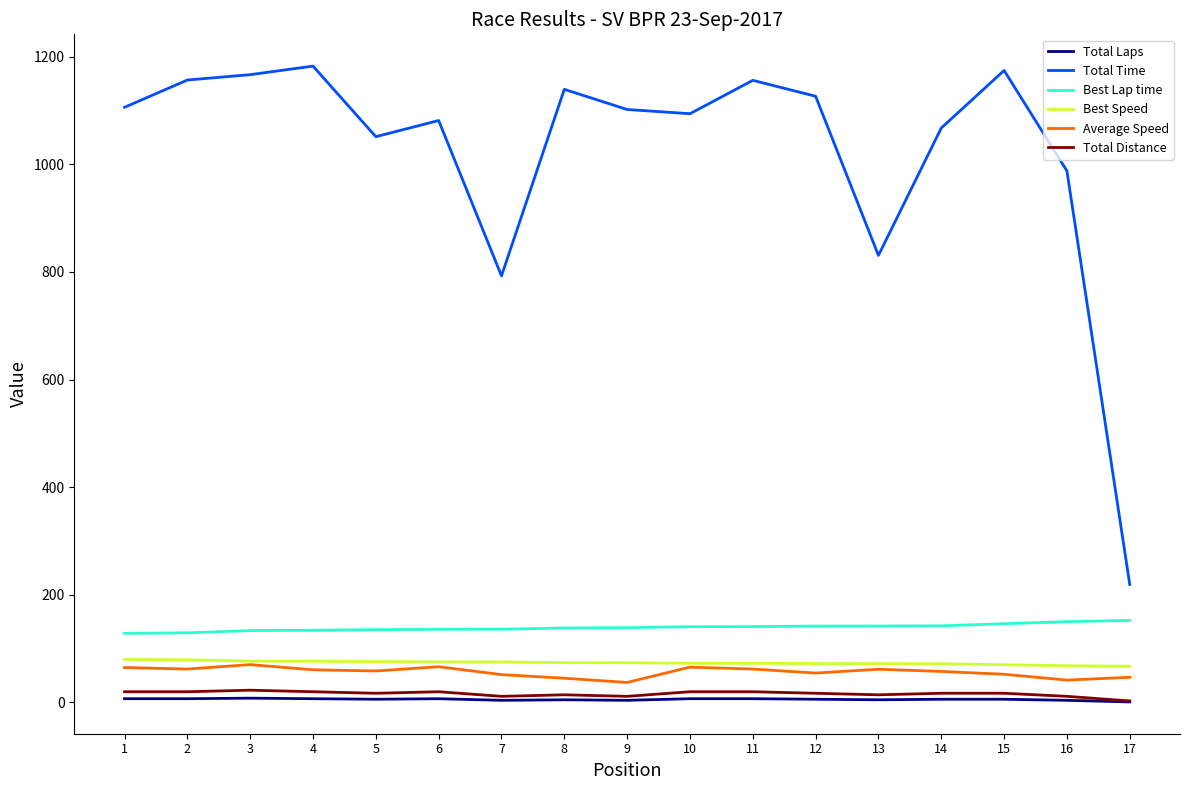

What is the sum of all Total Laps values?

97.0